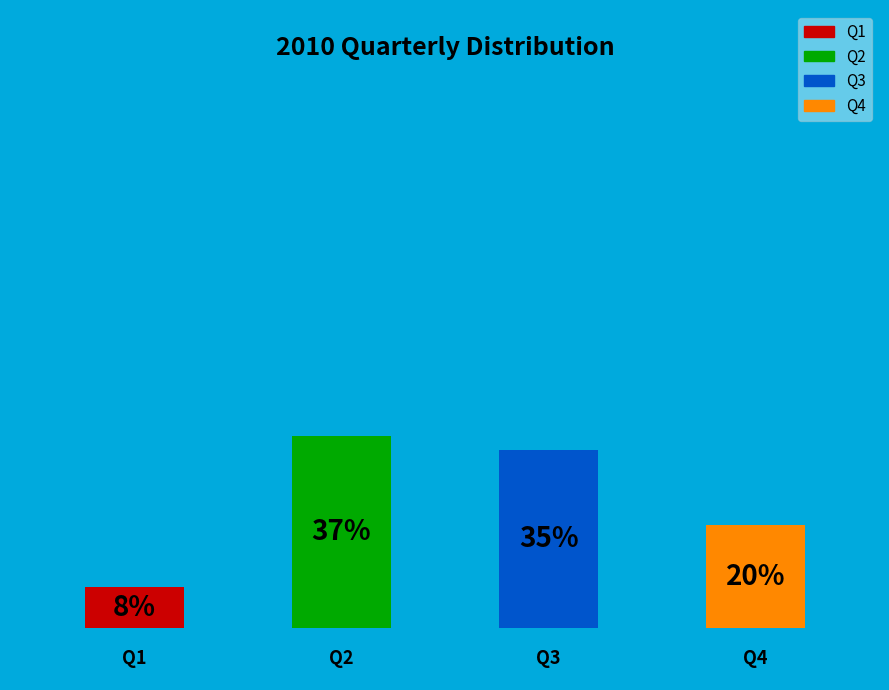

Is it true that Q3 is 21% of the pie?

False